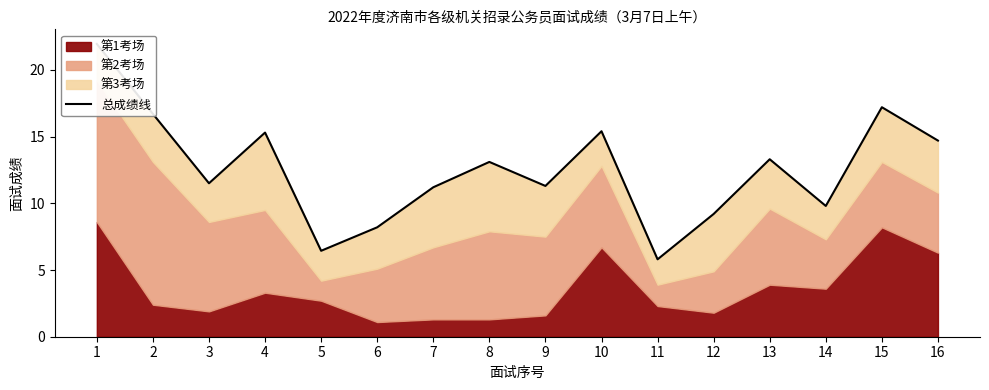

At which label is the value closest to 13?

8